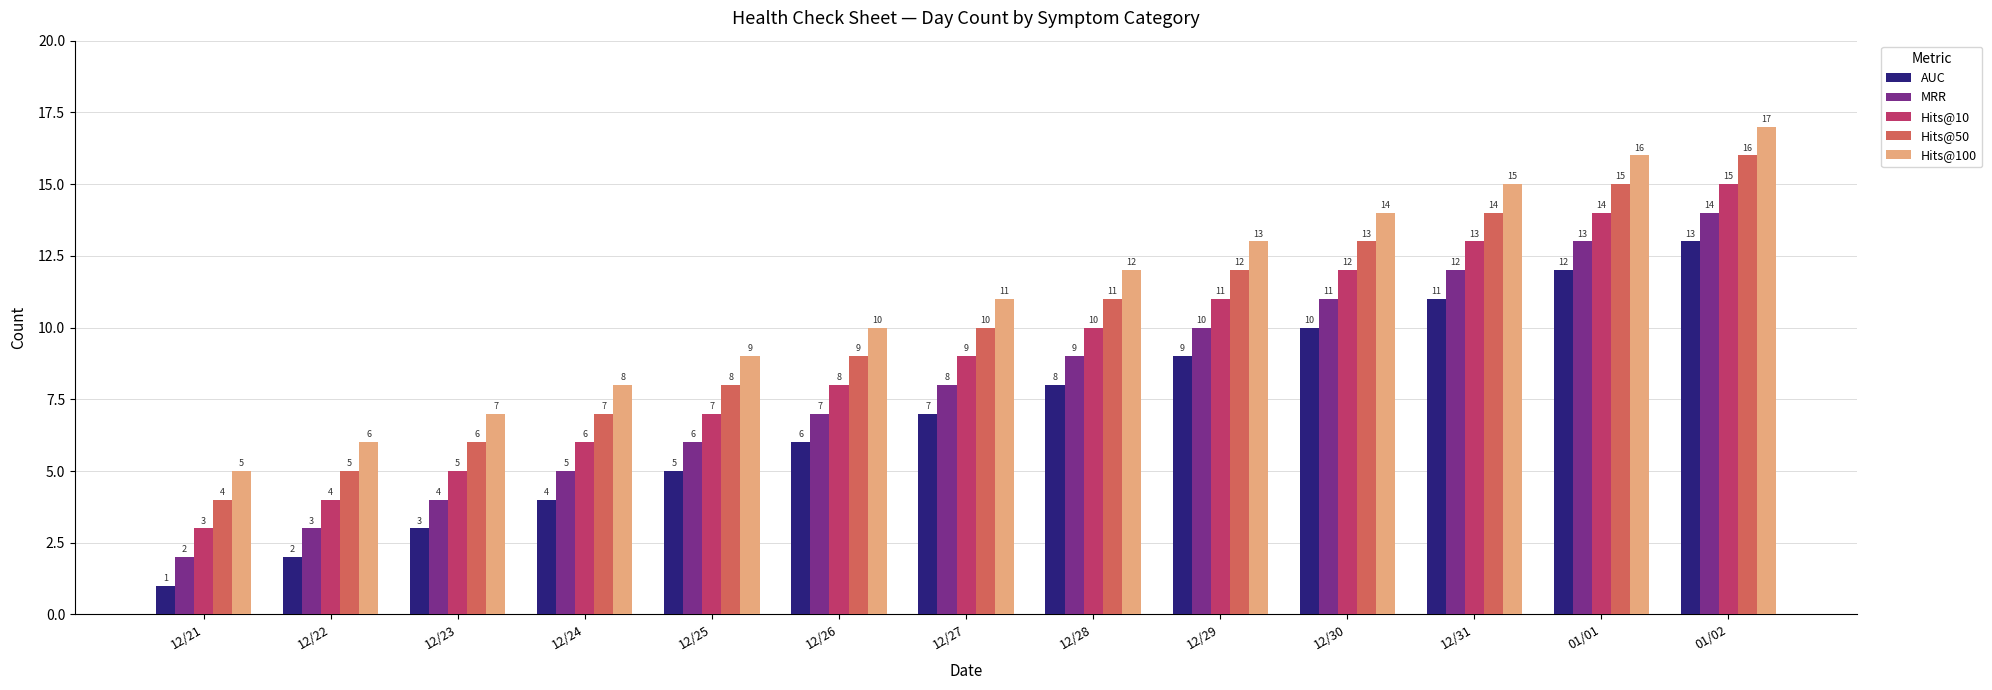

What is the spread (max minus min) of values at 12/22?

4